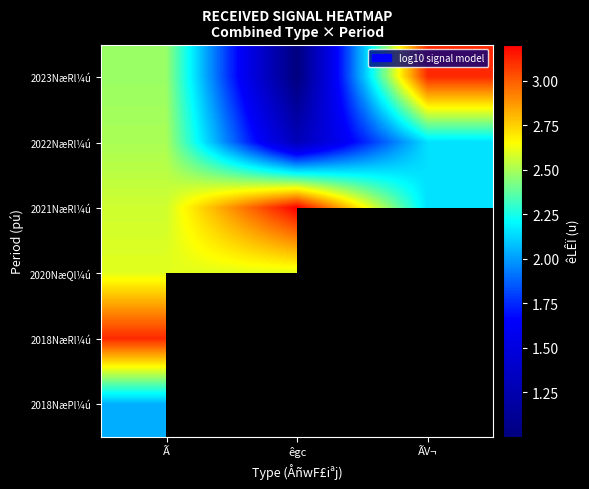

What is the maximum value shown in the chart?

3.2